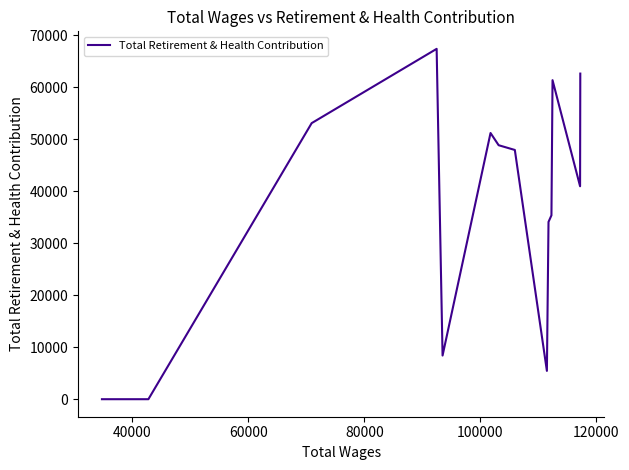

The chart shows a value of 63176 at 40000. True or false?

False